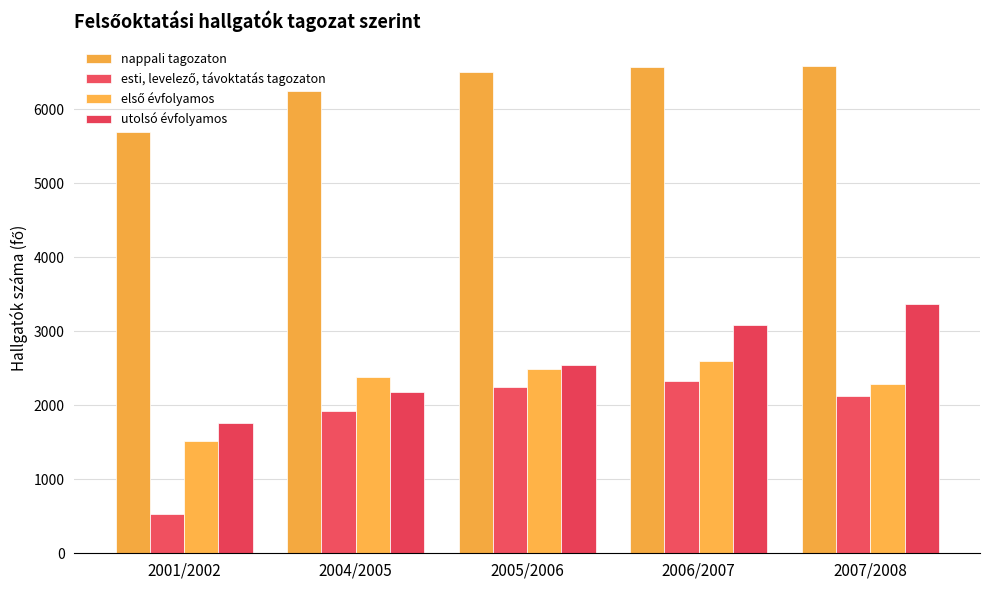

The value of nappali tagozaton at 2007/2008 is 6588. True or false?

True